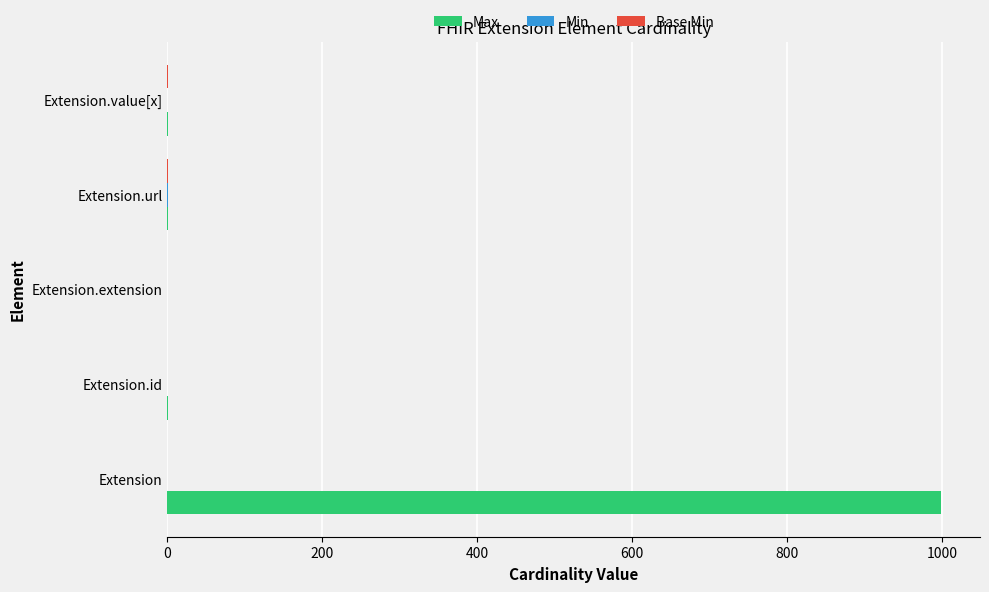

How many series are shown in this chart?

3